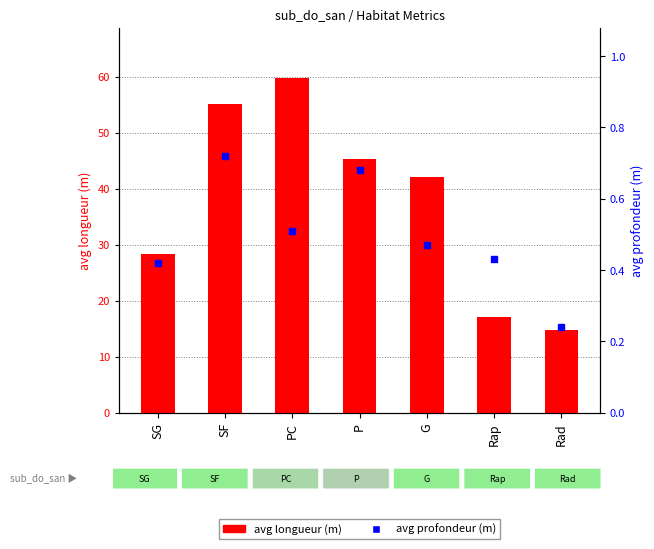

What is the sum of the avg profondeur (m) values at SG and G?

0.9